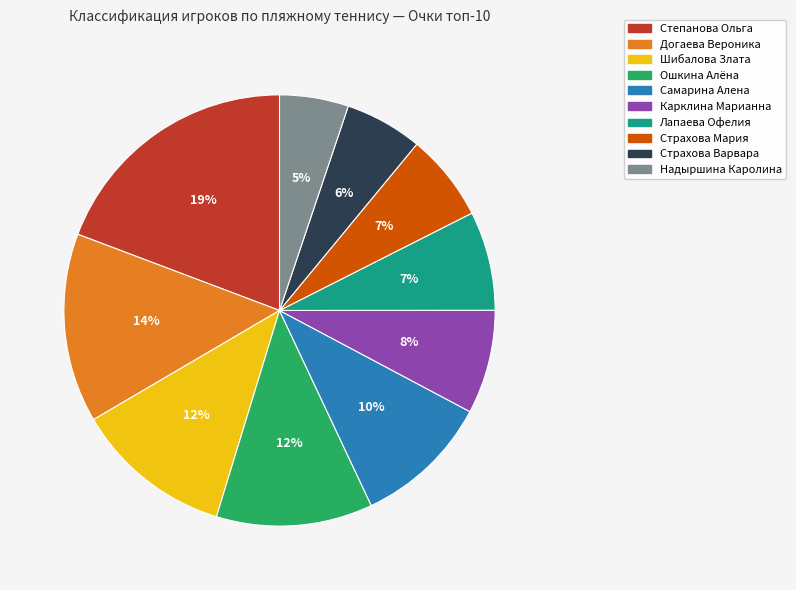

How many segments does this pie chart have?

10